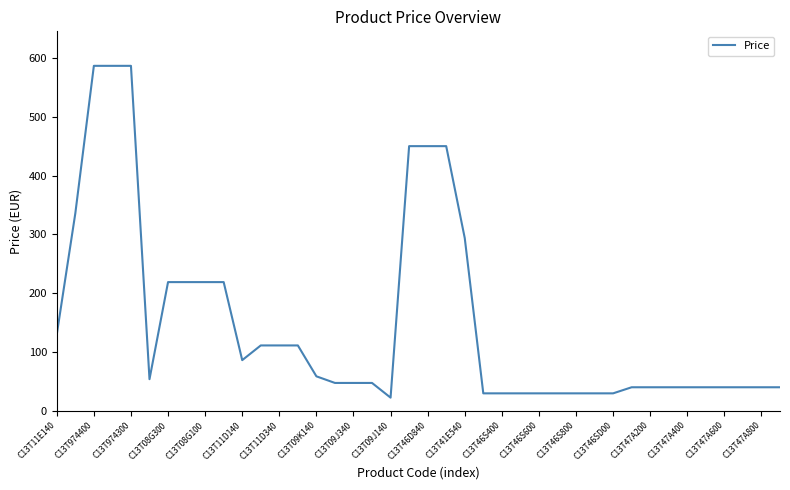

What is the maximum value shown in the chart?

586.5